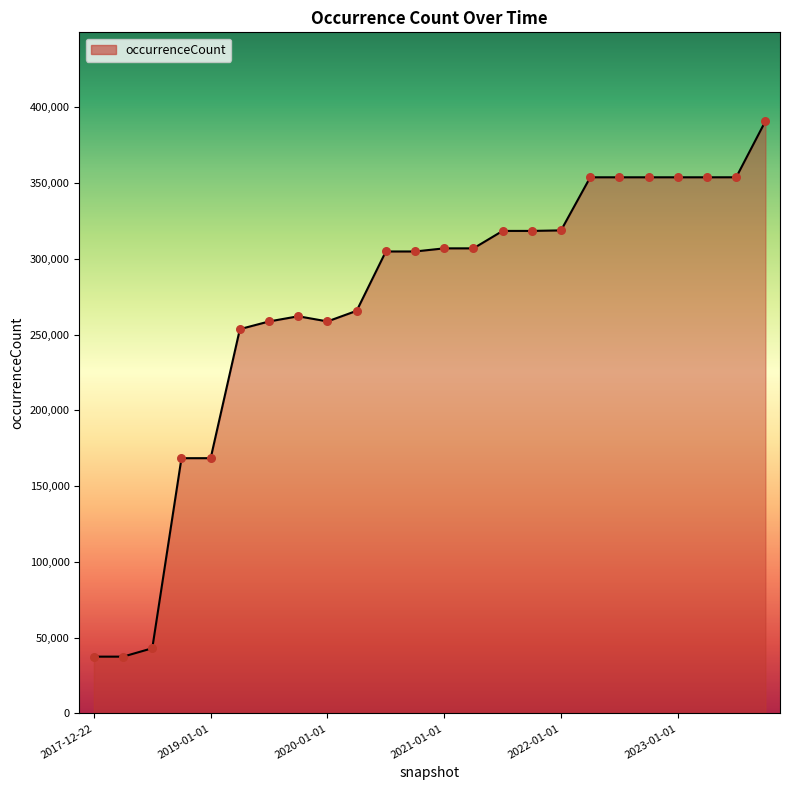

What is the difference between the maximum and minimum values?

353274